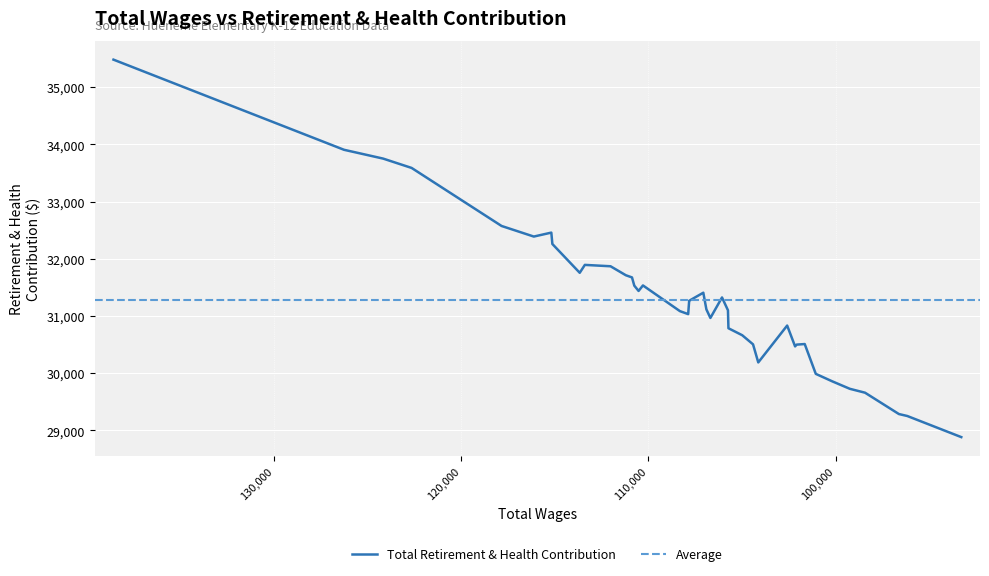

What is the change in value from 112024 to 101054?

-1880